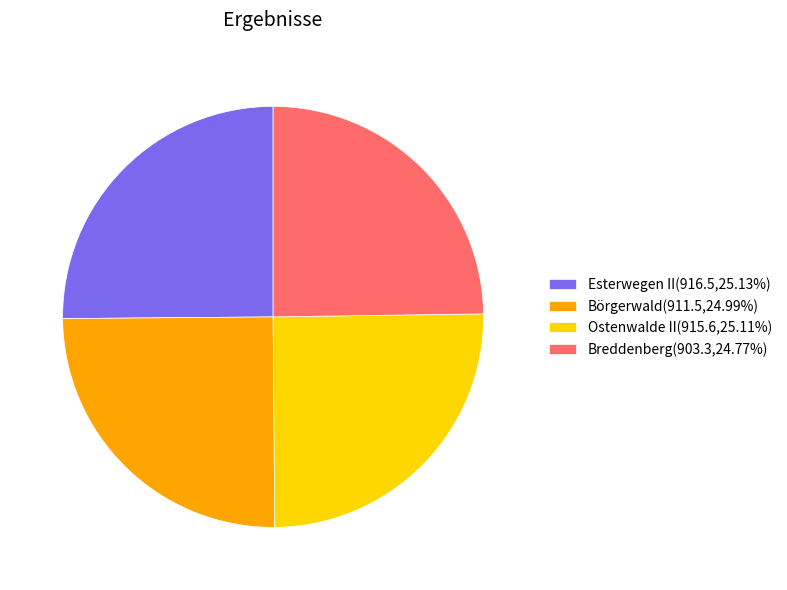

Approximately how many times larger is the value at Börgerwald(911.5,24.99%) compared to Breddenberg(903.3,24.77%)?

1.0